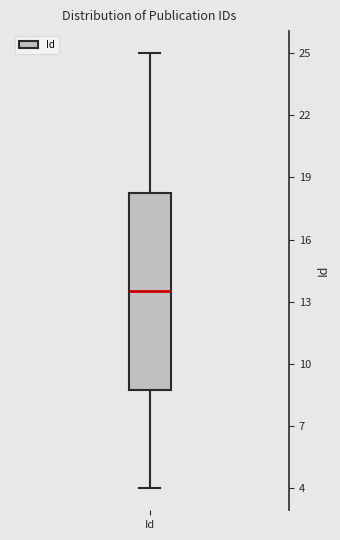

Where does the median line of the box for Id sit on the y-axis? The values are not printed on the chart, so give them approximately, as read against the axis.

13.5